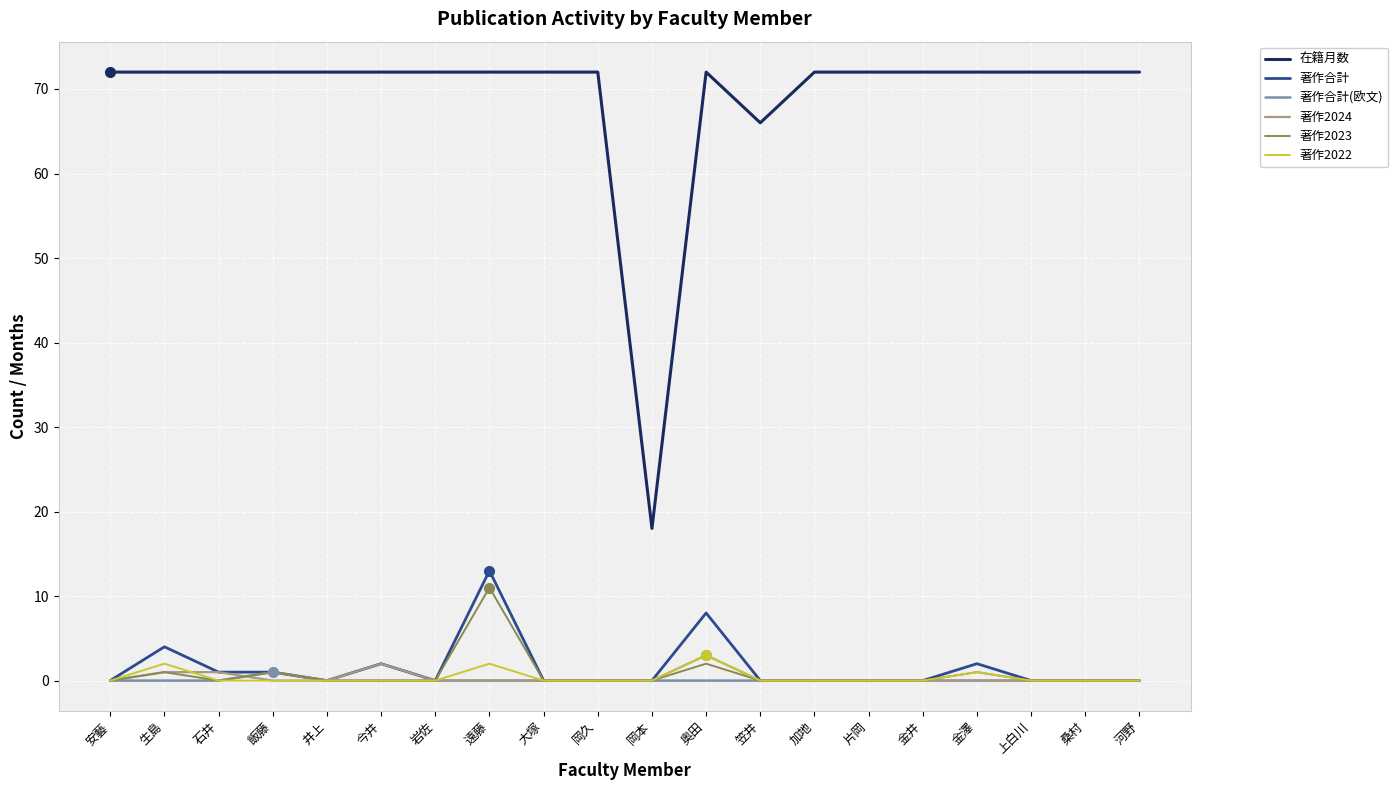

True or false: 著作合計(欧文) and 在籍月数 intersect in this chart.

False